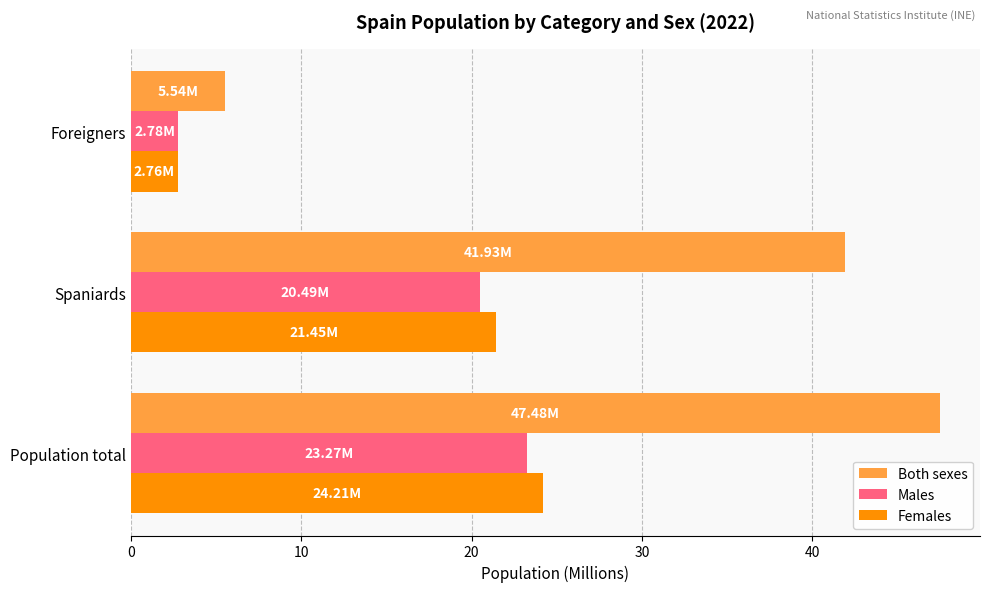

What is the average value of the Males series?

15.5